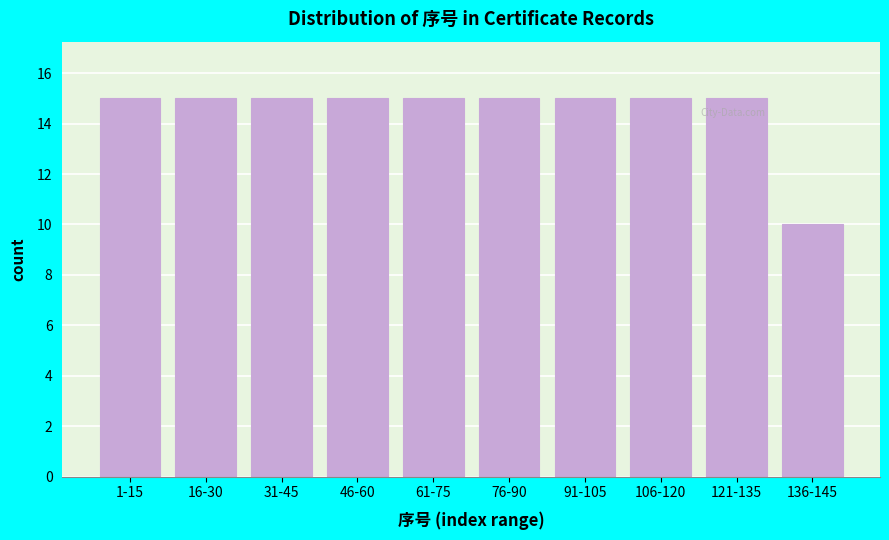

Reading left to right, transcribe all the data shown in this chart.

15	15	15	15	15	15	15	15	15	10